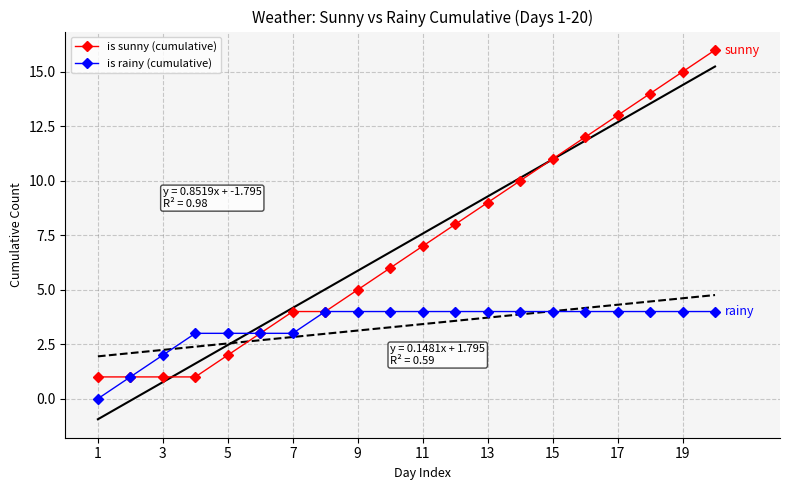

The is rainy (cumulative) series shows 6 at 9. True or false?

False